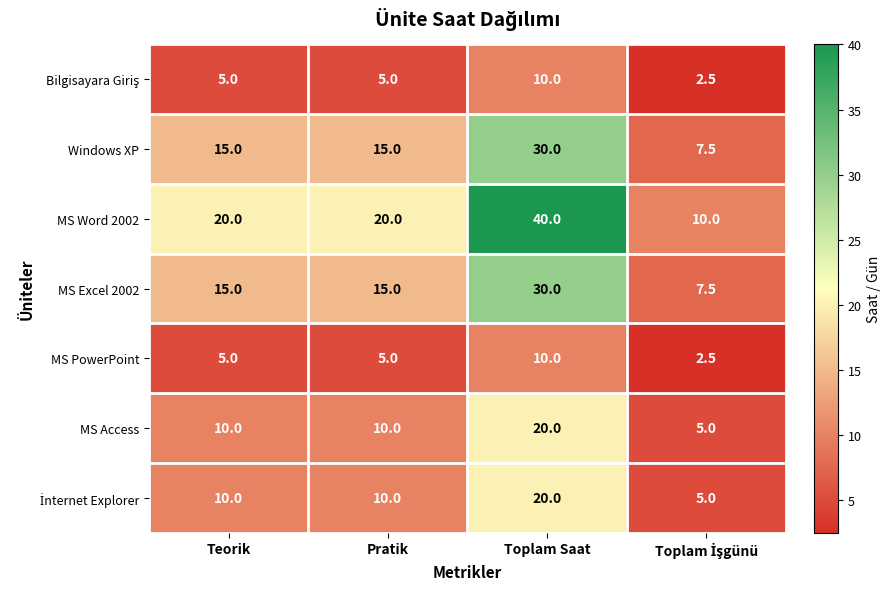

Between Pratik and Toplam Saat, which series saw the biggest shift?

MS Word 2002